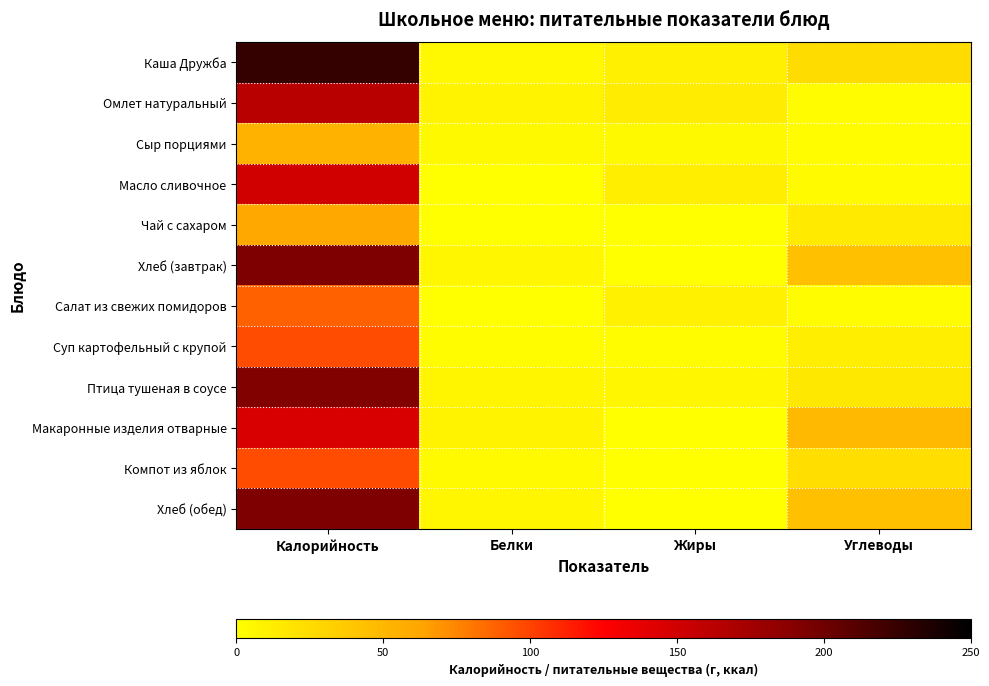

At how many categories does at least one series exceed 205?

1